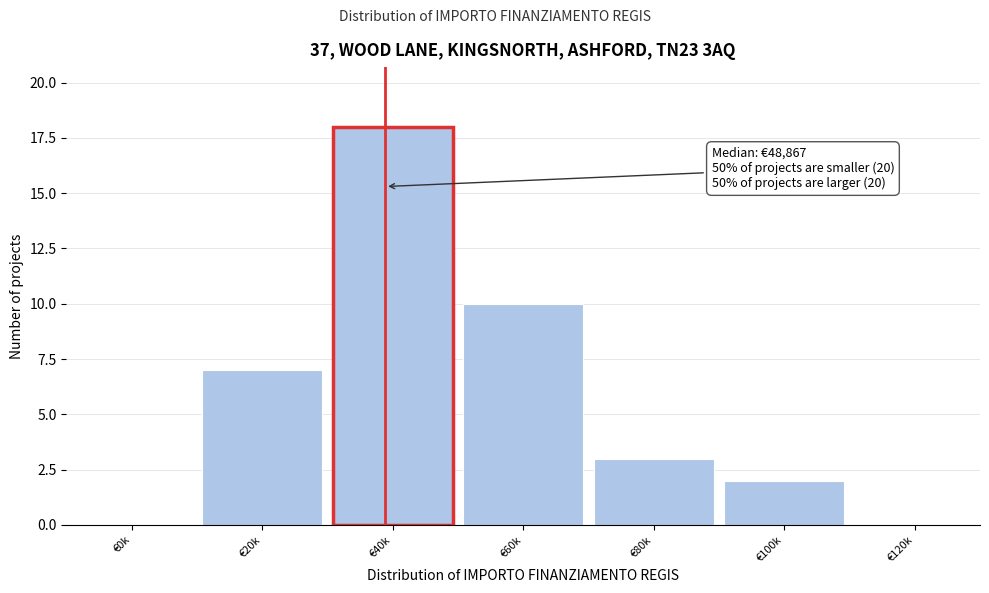

Reading left to right, what are all the values shown in this chart?

€0k=0	€20k=7	€40k=18	€60k=10	€80k=3	€100k=2	€120k=0